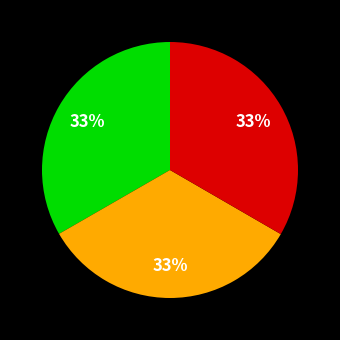

Is there a majority slice in this chart?

No